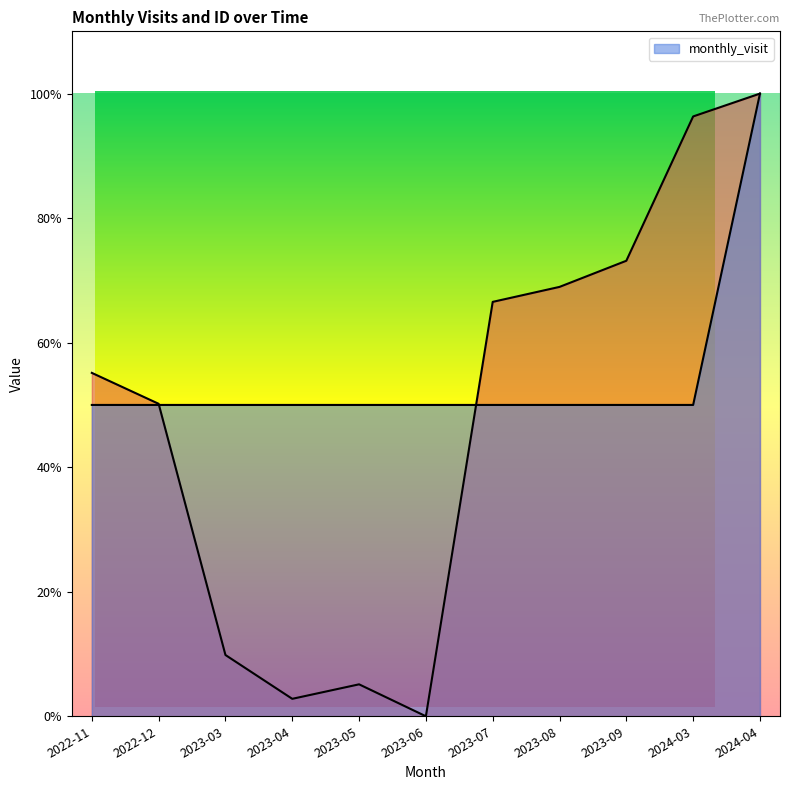

Is the value of __id at 2023-04 greater than the value of monthly_visit at 2023-03?

No